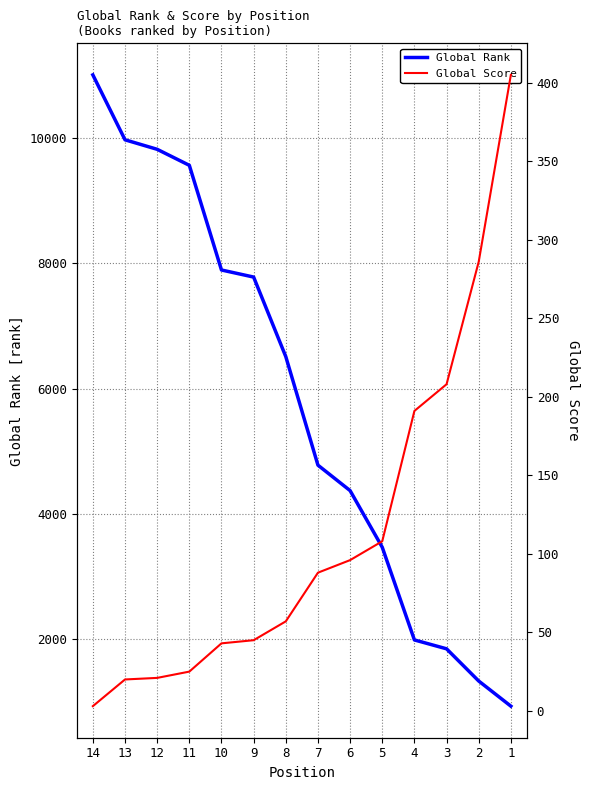

True or false: Global Rank has more than 0 interior local peaks.

False